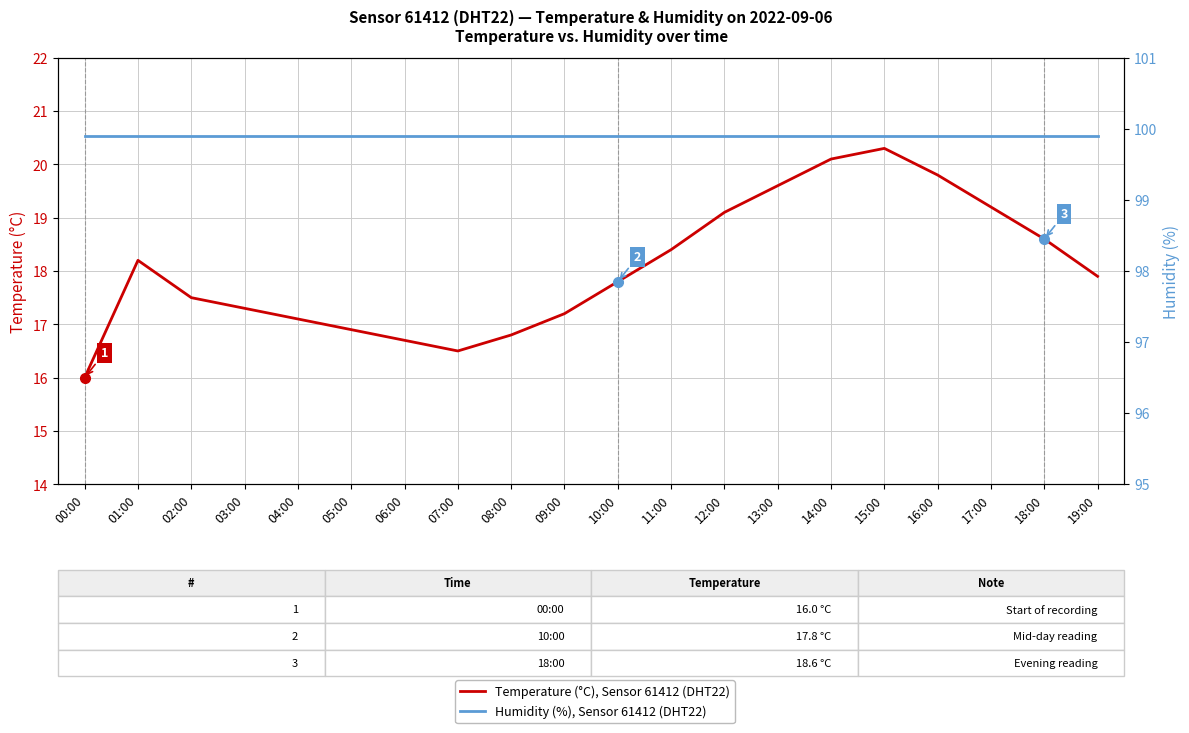

True or false: Temperature (°C), Sensor 61412 (DHT22) has a value of 14.0 at 14:00.

False